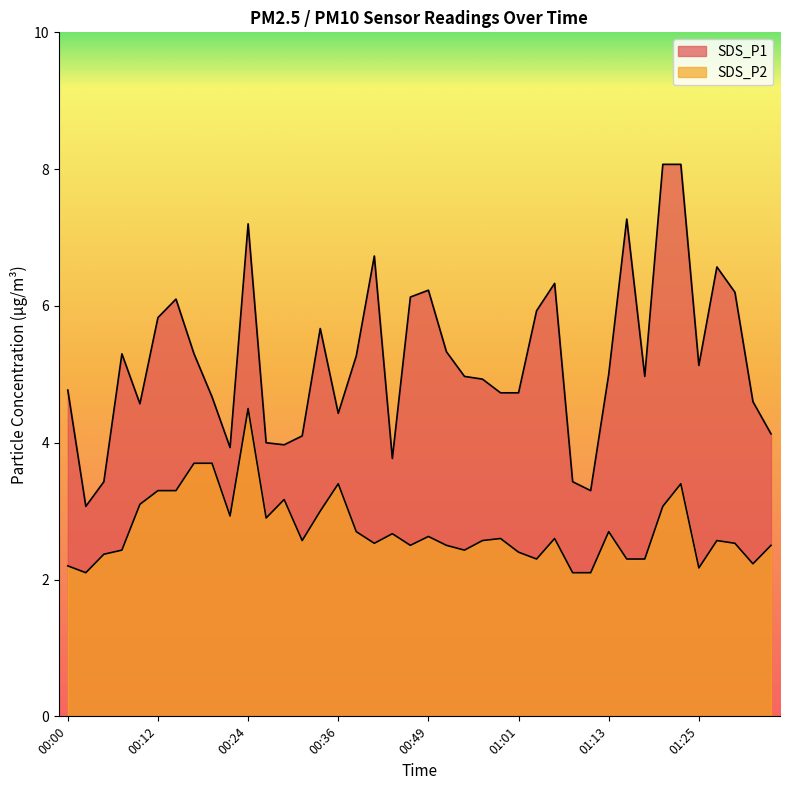

What is the difference between the second highest and minimum values in the SDS_P2 series?

1.6